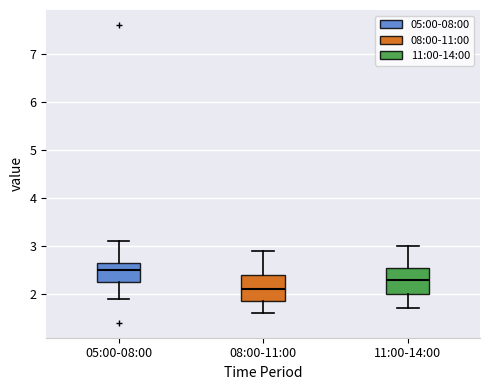

Reading left to right, transcribe this box plot: for each box, give where its median line is, the range the box spans, and where its two whiskers end, as read against the y-axis. The values are not printed on the chart, so give them approximately, as read against the axis.

05:00-08:00: median 2.5, box 2.3 to 2.7, whiskers 1.9 to 3.1
08:00-11:00: median 2.1, box 1.9 to 2.4, whiskers 1.6 to 2.9
11:00-14:00: median 2.3, box 2.0 to 2.6, whiskers 1.7 to 3.0